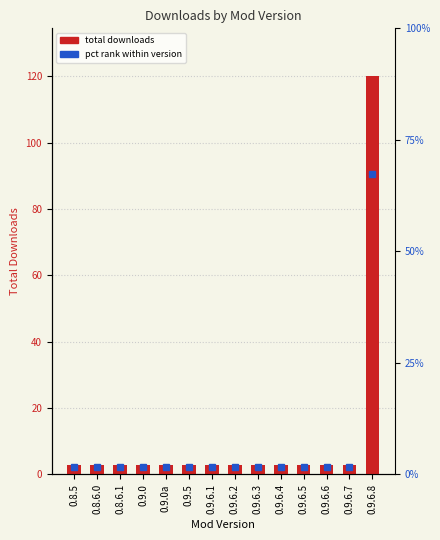

The value at 0.9.0 is 3. True or false?

True